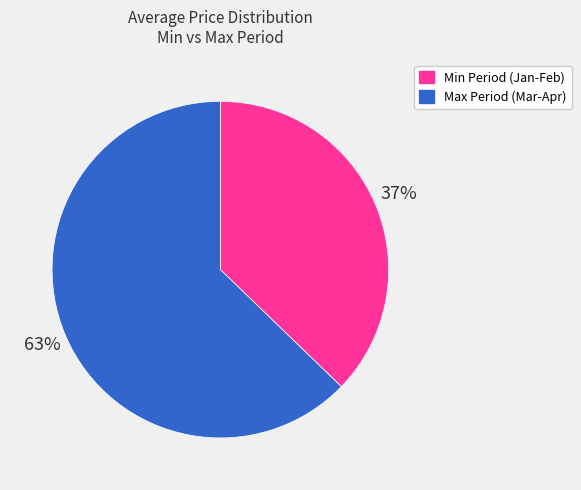

Is there any slice that represents more than half of the pie?

Yes